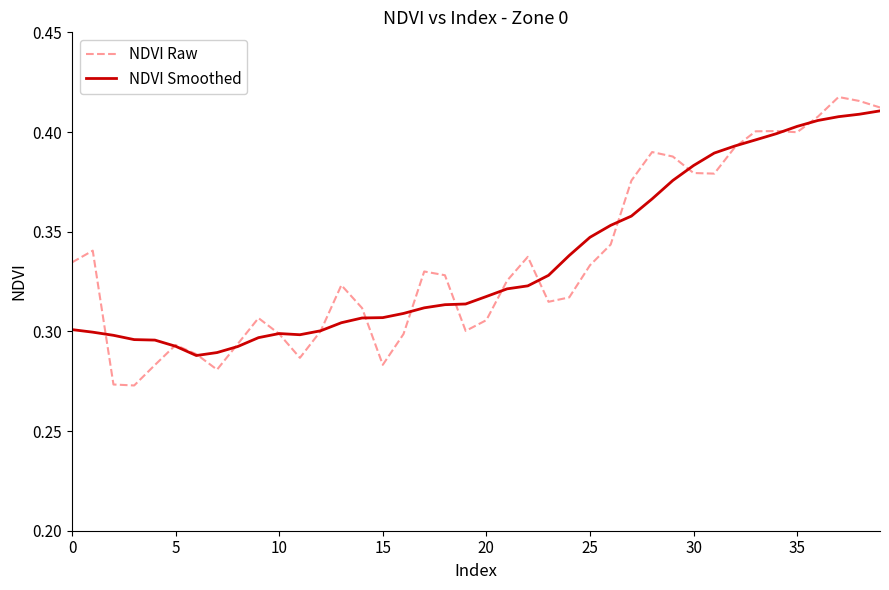

Which series has the widest spread of values?

NDVI Raw